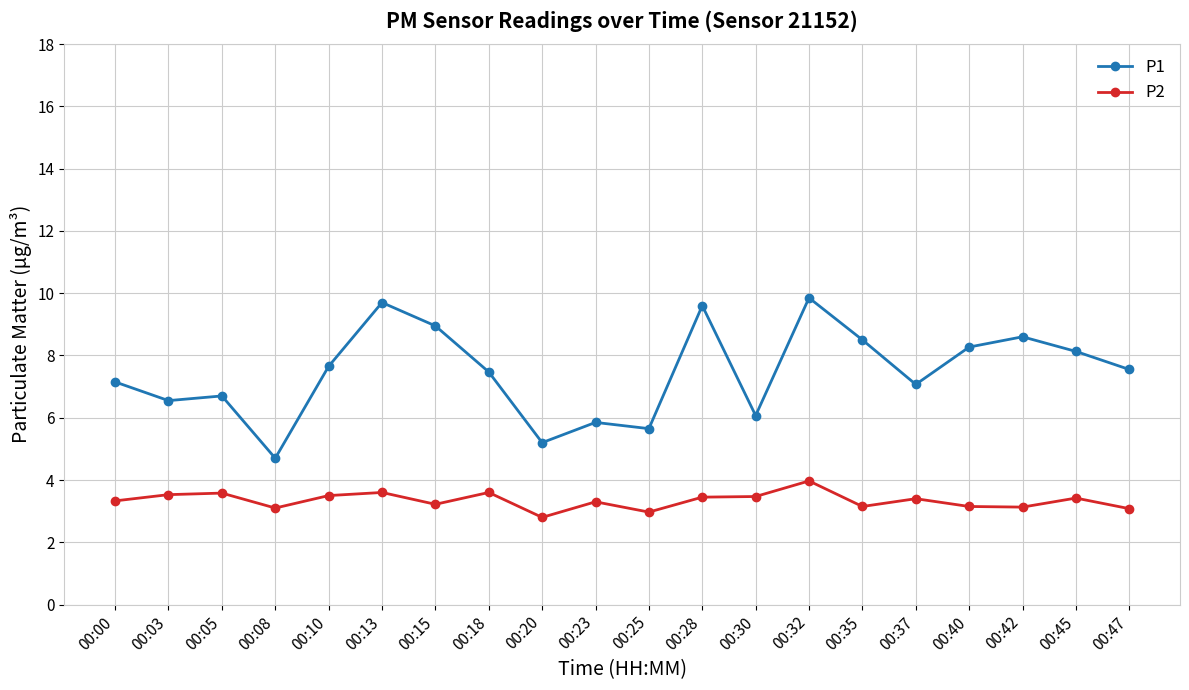

What is the value of the P1 point at the 8th from the left?

7.5